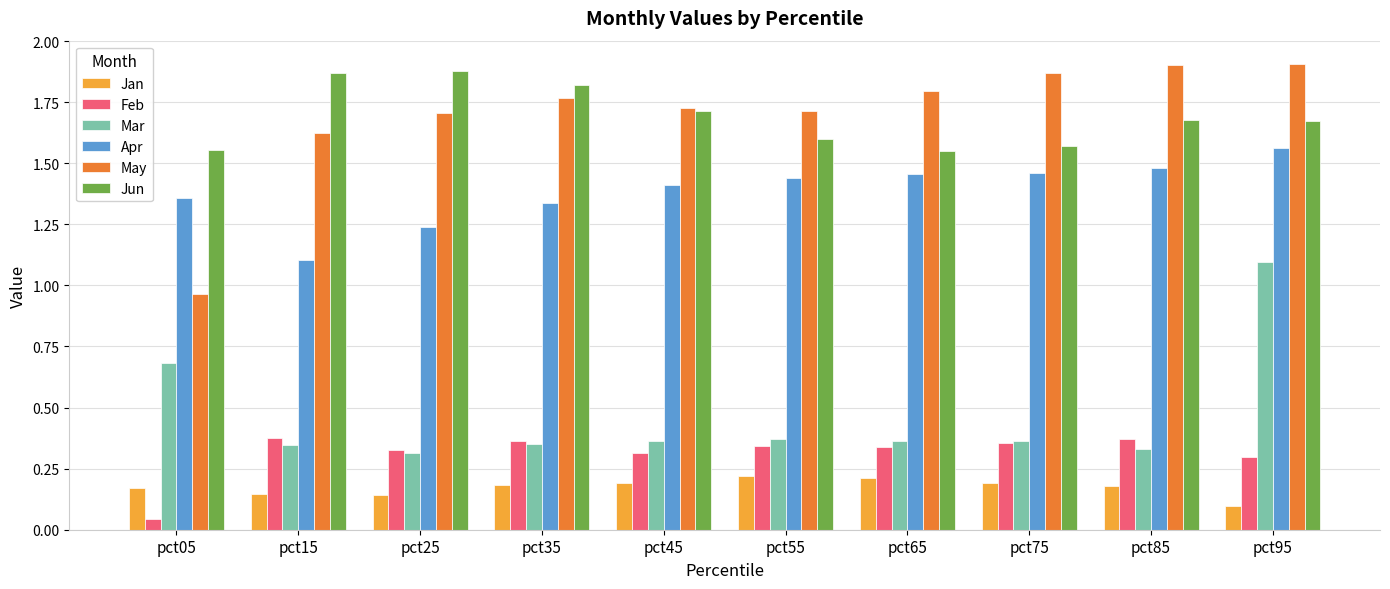

At which category is the sum across all series the highest?

pct95